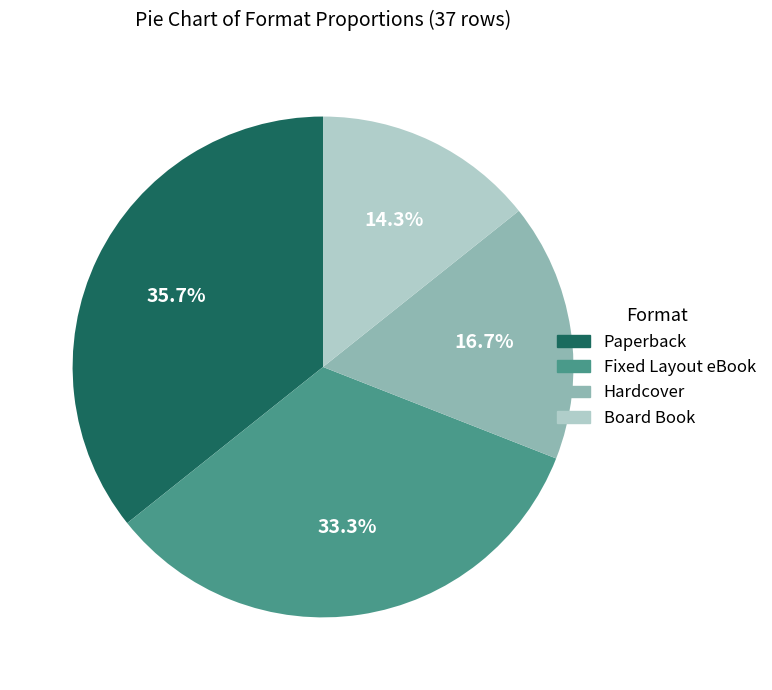

Combined, do Hardcover and Board Book account for over 50%?

No